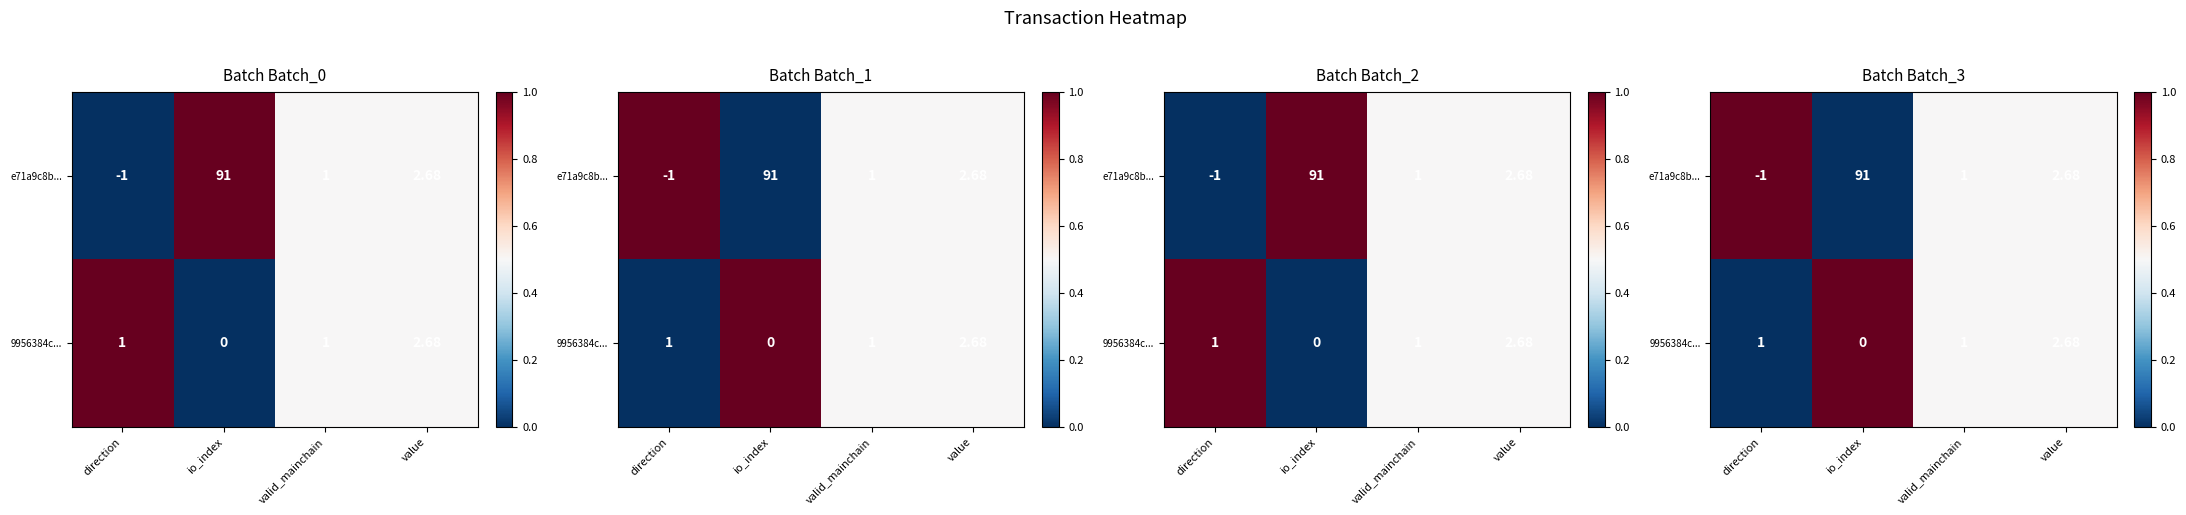

Which series changed the most between io_index and value?

e71a9c8b...